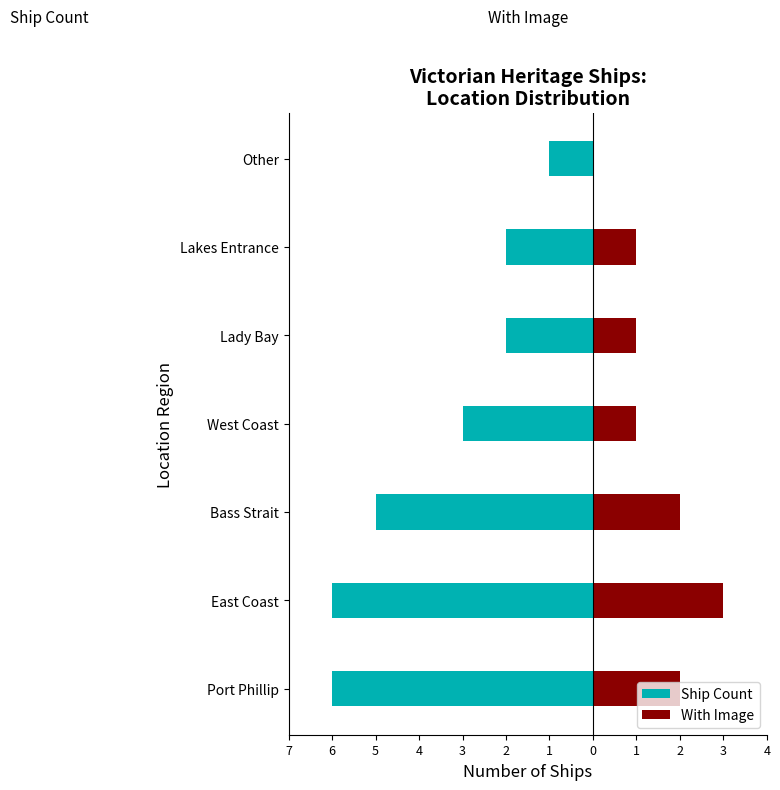

True or false: Ship Count has a value of -8 at East Coast.

False